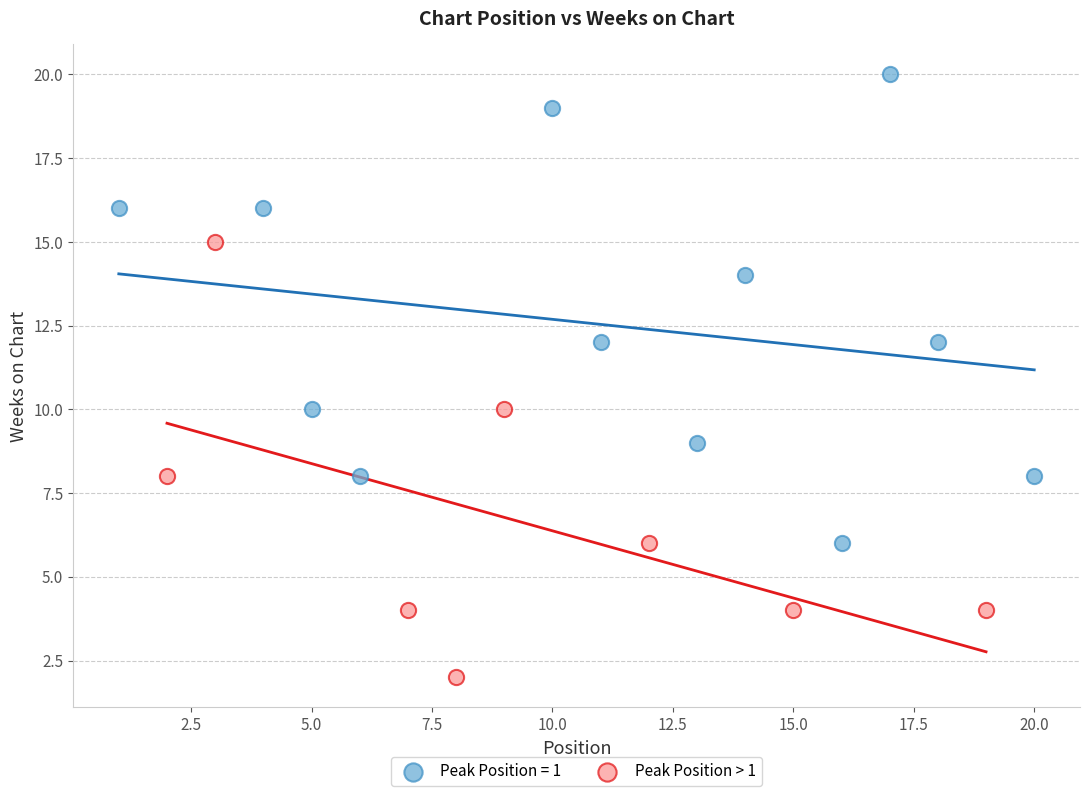

Which series contains the lowest Y value?

Peak Position > 1